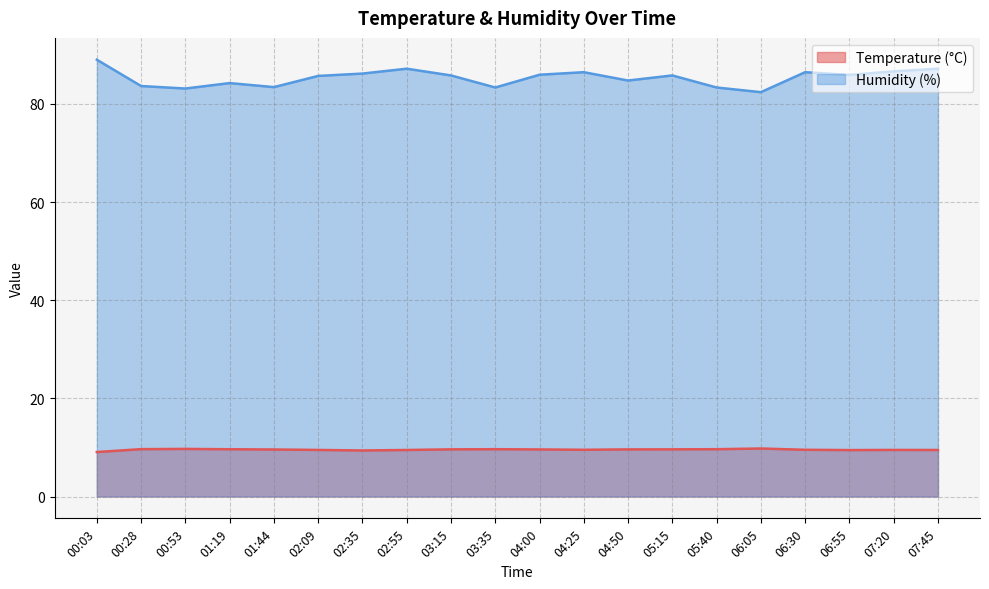

What is the sum of all Humidity (%) values?

1706.5